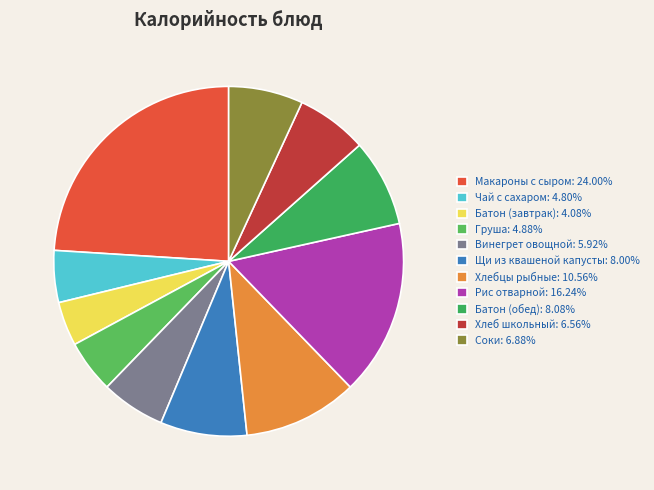

What percentage is the Щи из квашеной капусты slice, to the nearest percent?

8%